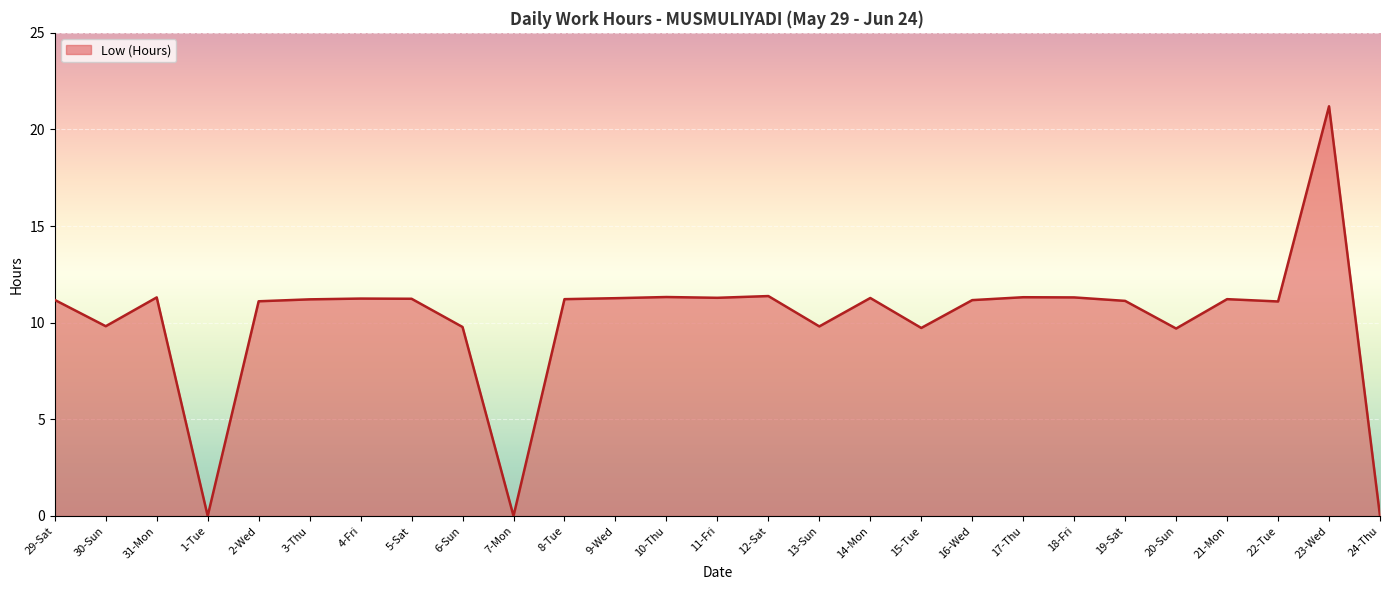

What position from the right is 8-Tue?

17